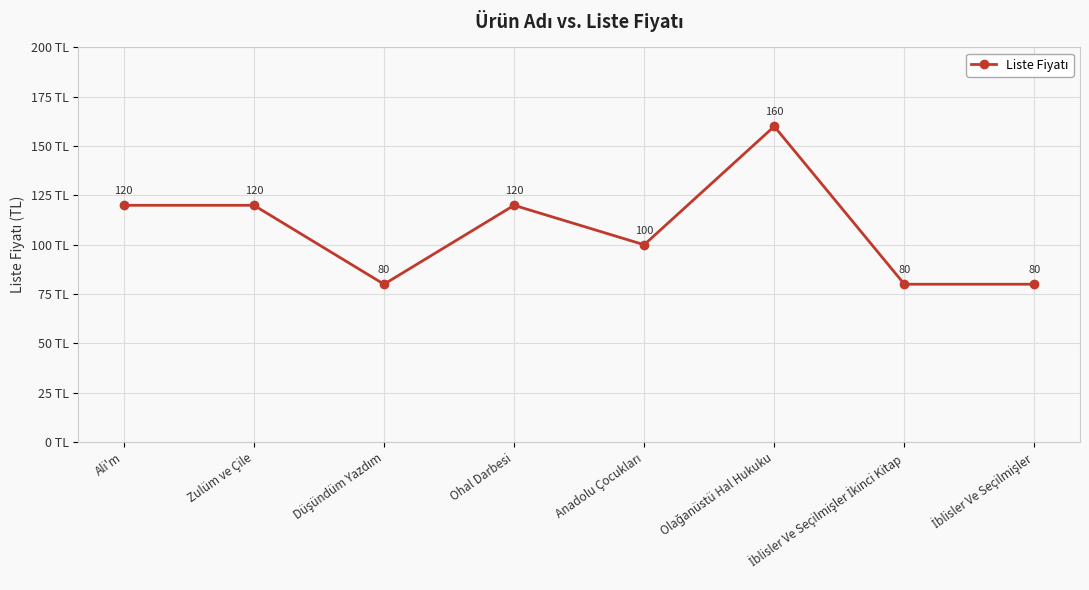

How many values are below 120?

4